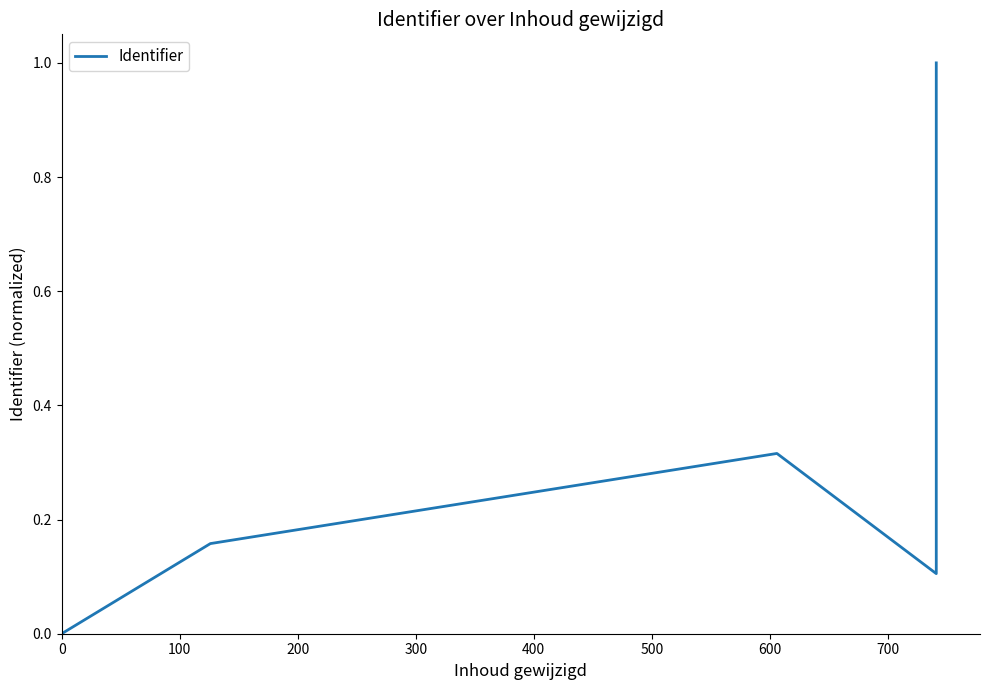

What is the value of the 5th point from the left?

1.0